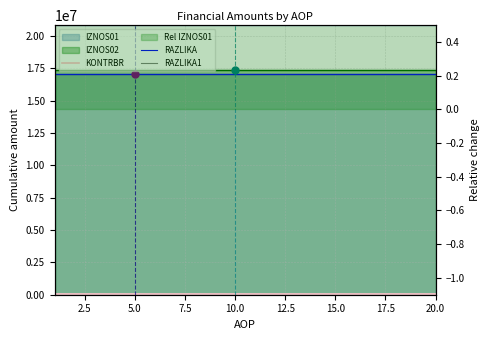

At how many categories does at least one series exceed 24556?

20